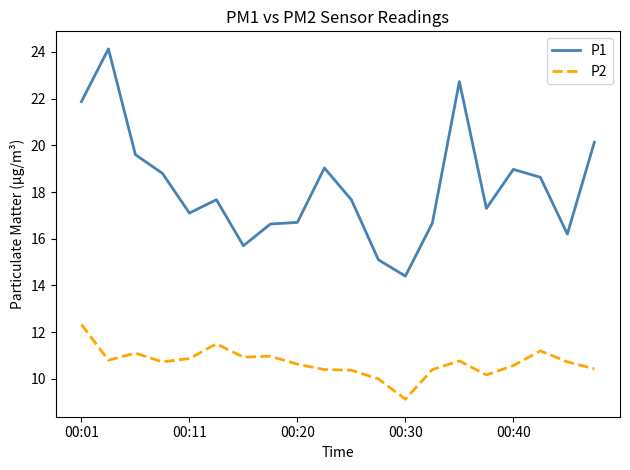

True or false: P2 and P1 cross at least once.

False